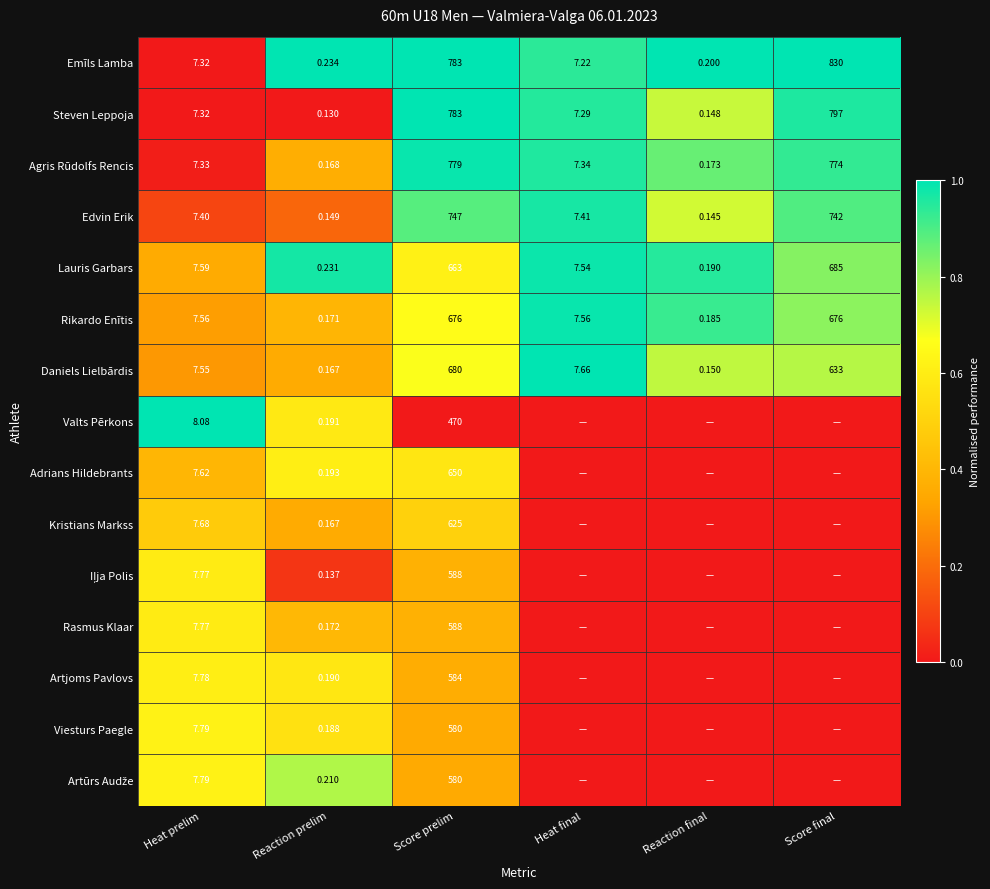

Which label corresponds to the smallest value in the chart?

Heat prelim